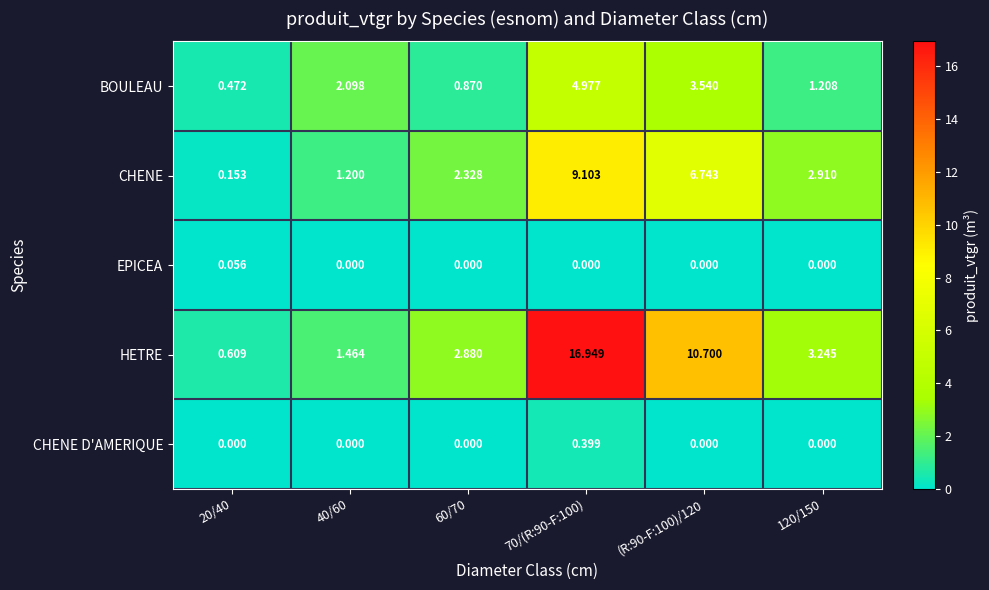

At which category is the sum across all series the highest?

70/(R:90-F:100)